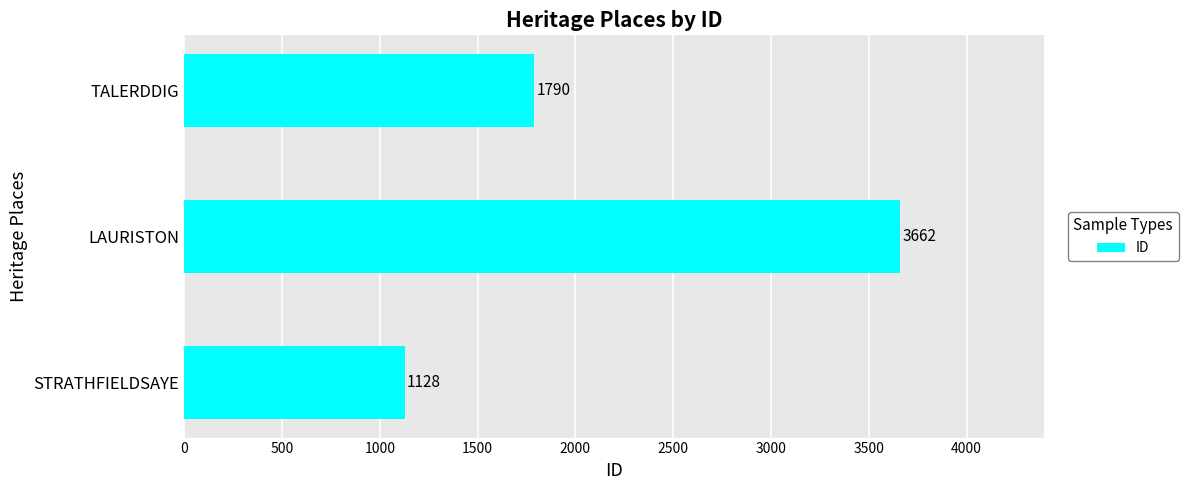

Reading bottom to top, extract all data points from this chart.

STRATHFIELDSAYE=1128	LAURISTON=3662	TALERDDIG=1790